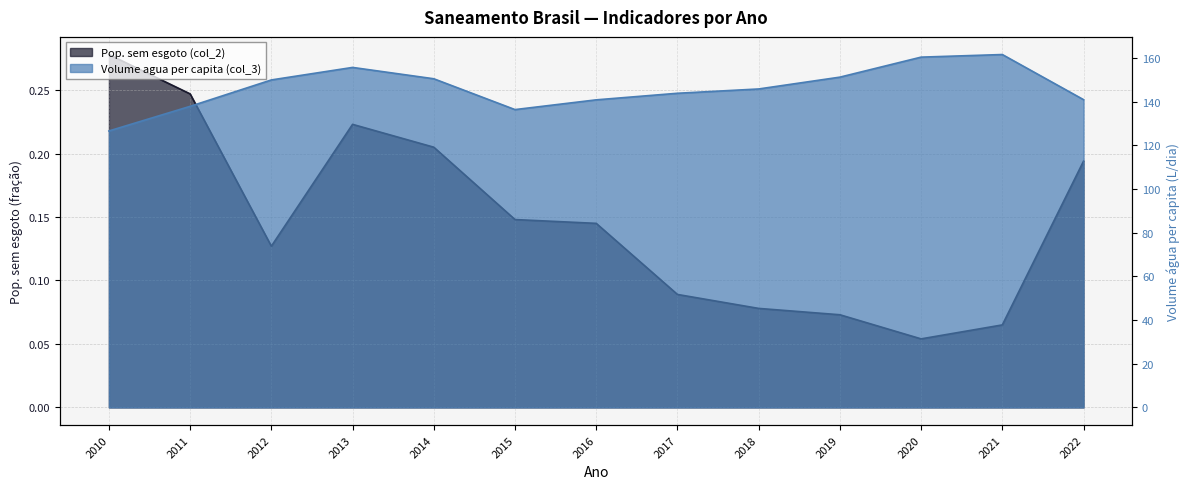

At how many categories does at least one series exceed 59?

13